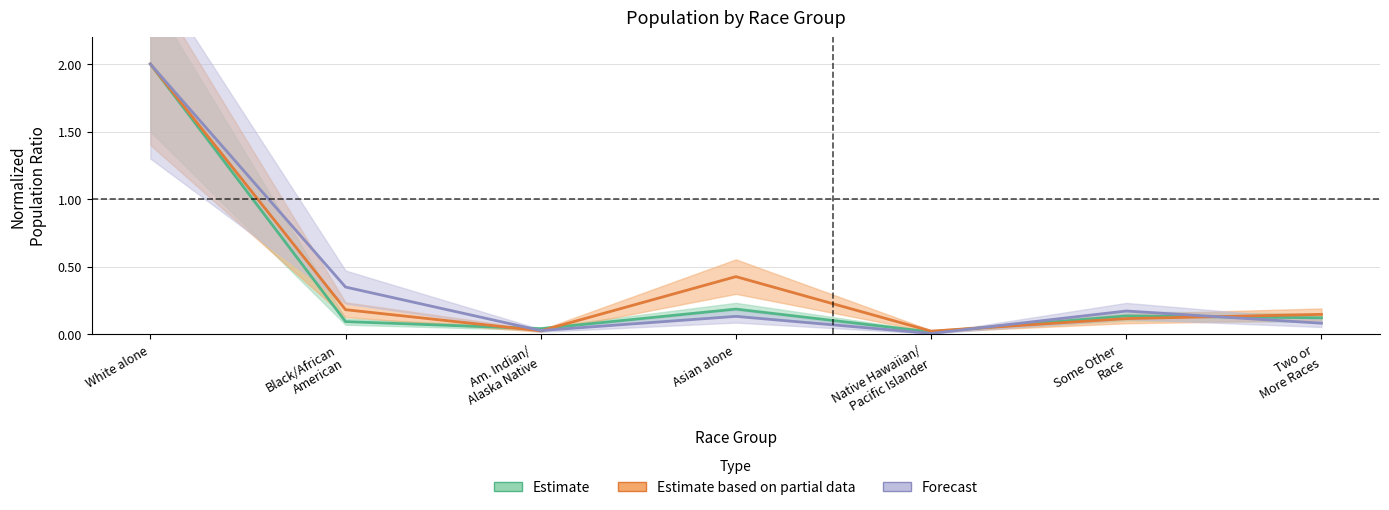

What is the sum of all King County values?

2.9